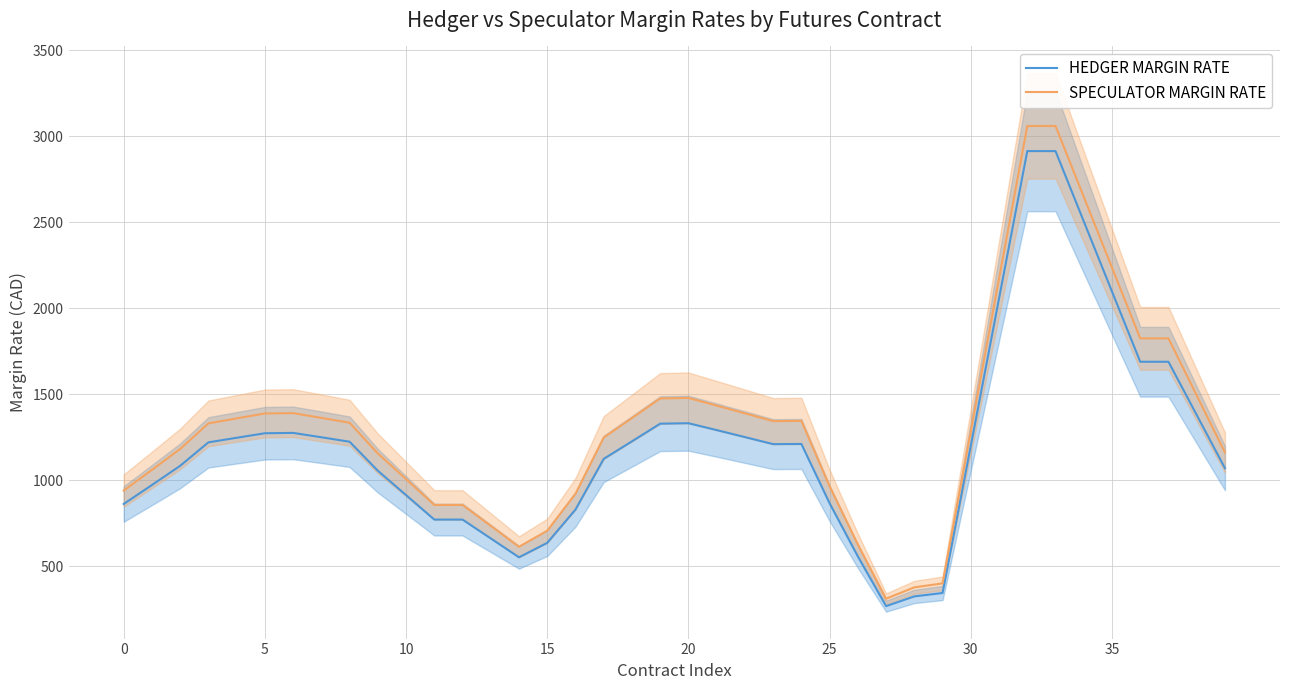

List the series in order of their overall mean, lowest first.

HEDGER MARGIN RATE, SPECULATOR MARGIN RATE